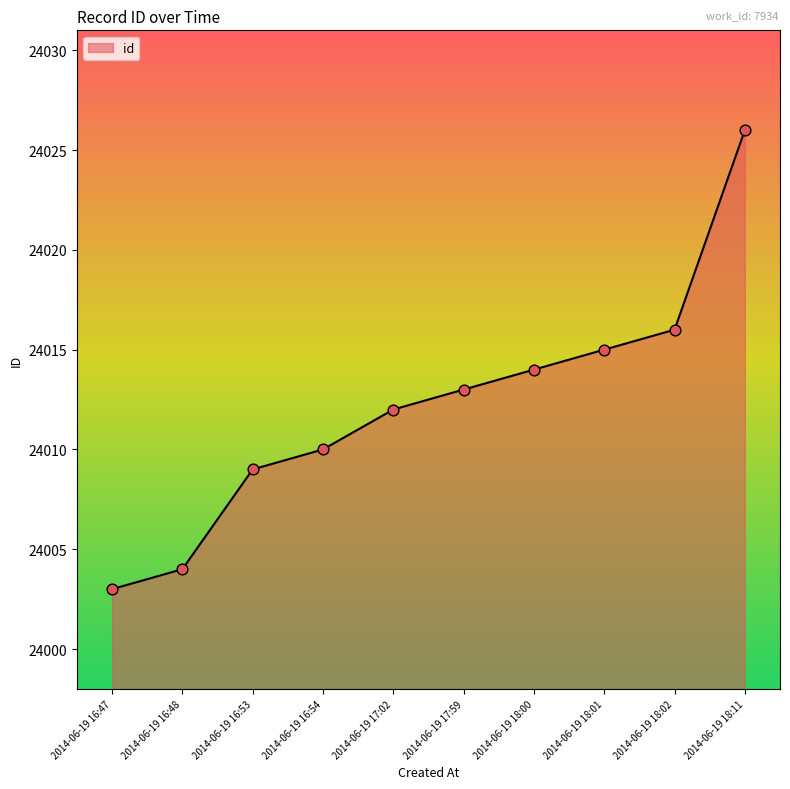

Approximately how many times larger is the value at 2014-06-19 17:59 compared to 2014-06-19 17:02?

1.0